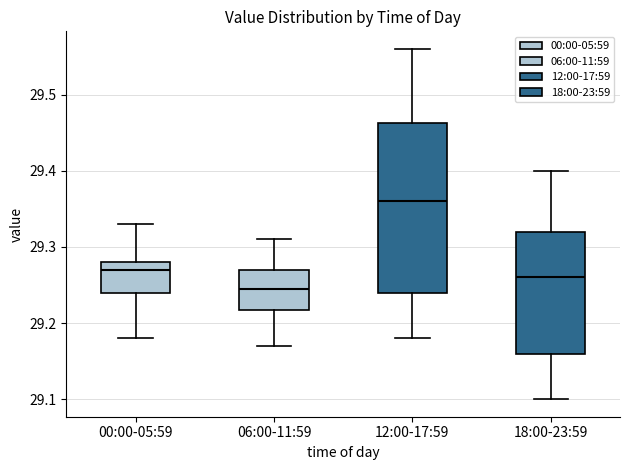

Reading left to right, transcribe this box plot: for each box, give where its median line is, the range the box spans, and where its two whiskers end, as read against the y-axis. The values are not printed on the chart, so give them approximately, as read against the axis.

00:00-05:59: median 29.27, box 29.24 to 29.28, whiskers 29.18 to 29.33
06:00-11:59: median 29.25, box 29.22 to 29.27, whiskers 29.17 to 29.31
12:00-17:59: median 29.36, box 29.24 to 29.46, whiskers 29.18 to 29.56
18:00-23:59: median 29.26, box 29.16 to 29.32, whiskers 29.10 to 29.40